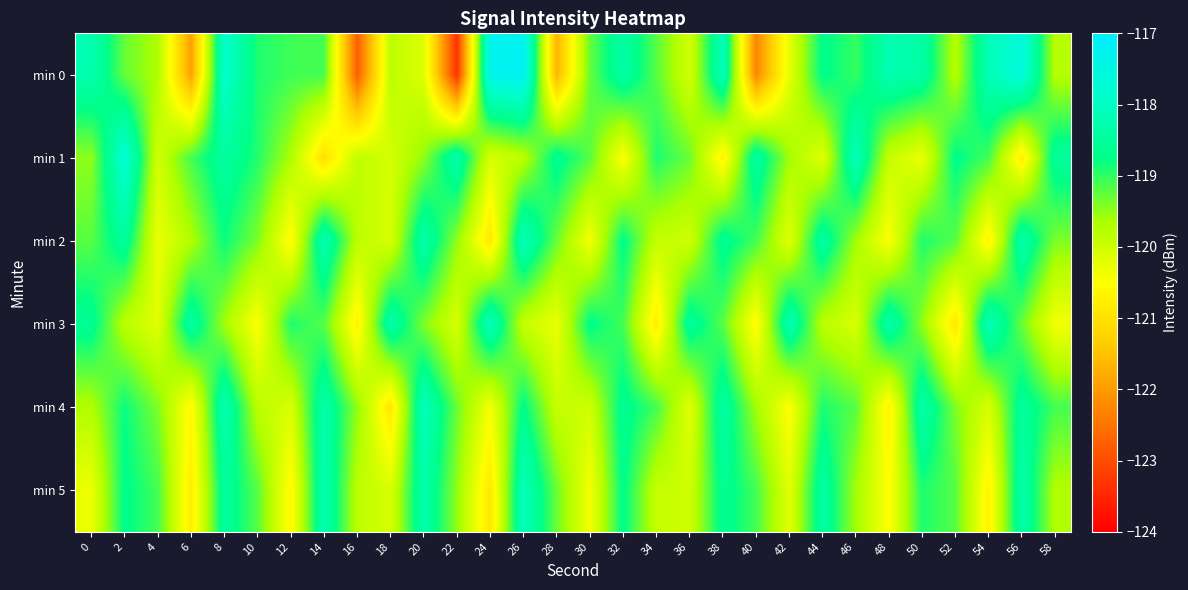

What is the greatest value displayed?

-117.2